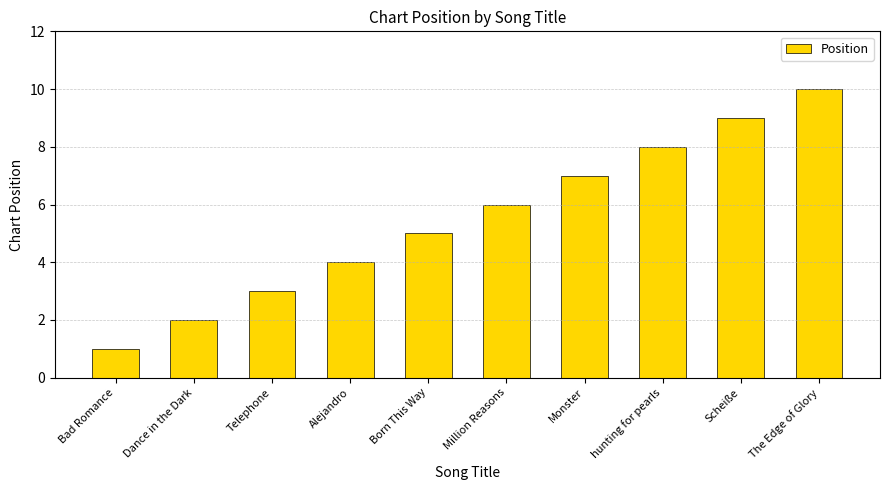

What is the minimum value shown in the chart?

1